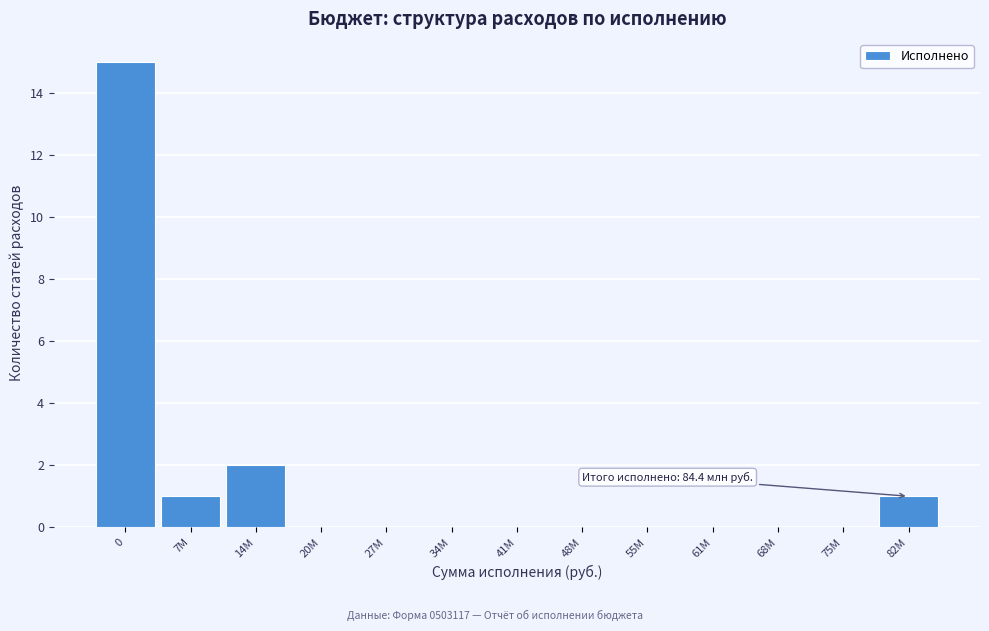

Reading left to right, what are all the values shown in this chart?

0=15	7M=1	14M=2	20M=0	27M=0	34M=0	41M=0	48M=0	55M=0	61M=0	68M=0	75M=0	82M=1